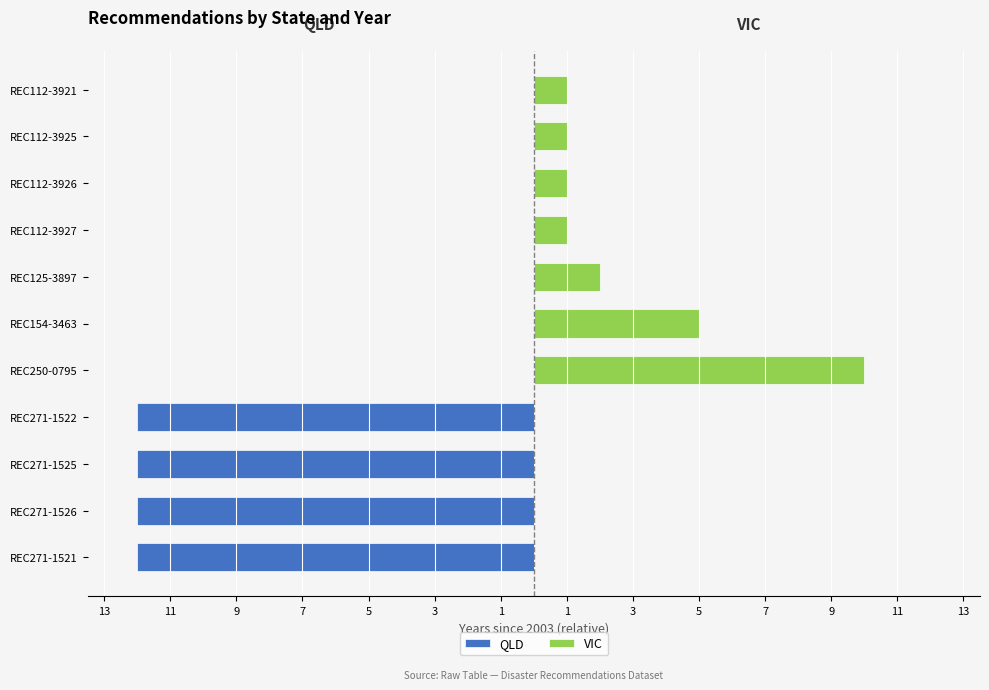

Is the value of VIC at REC112-3925 greater than the value of QLD at REC112-3921?

Yes